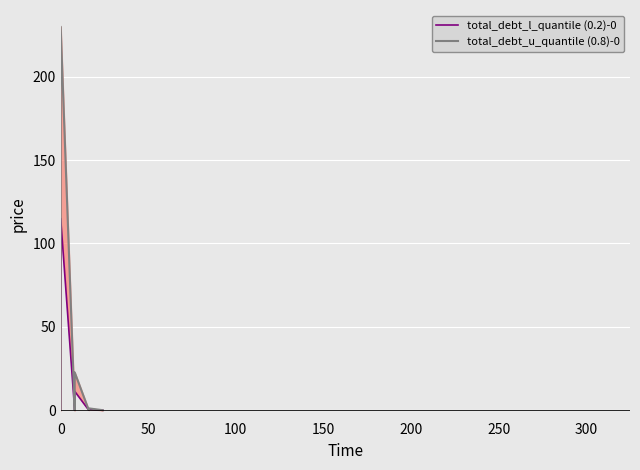

Which label corresponds to the smallest value in the chart?

38